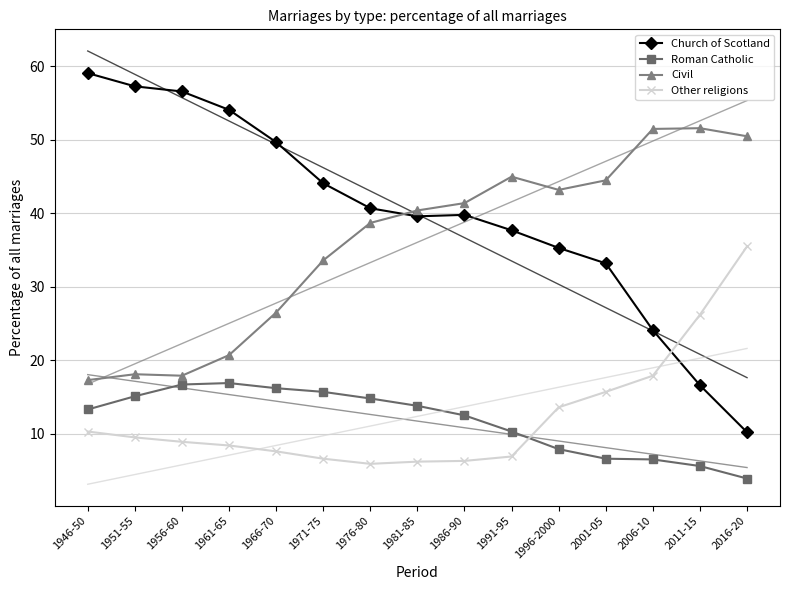

What is the label of the 15th point from the right?

1946-50